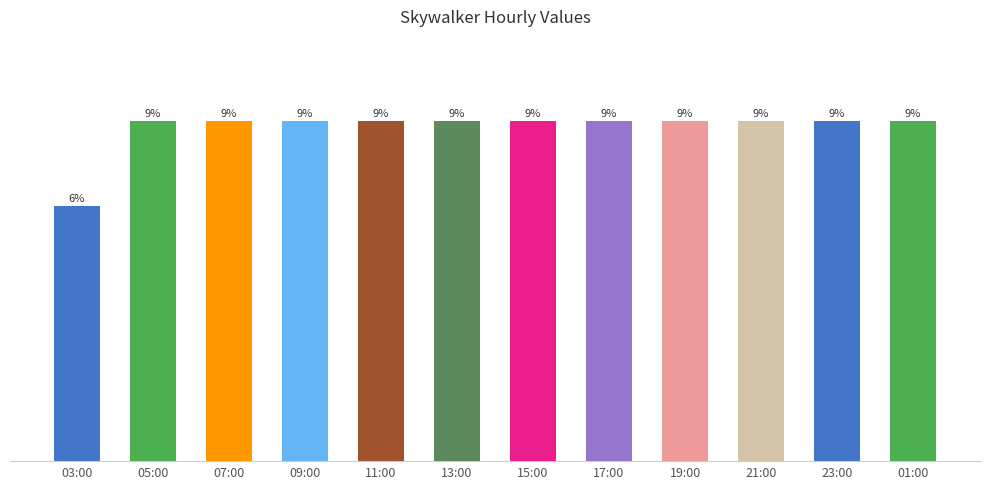

Which label corresponds to the smallest value in the chart?

03:00